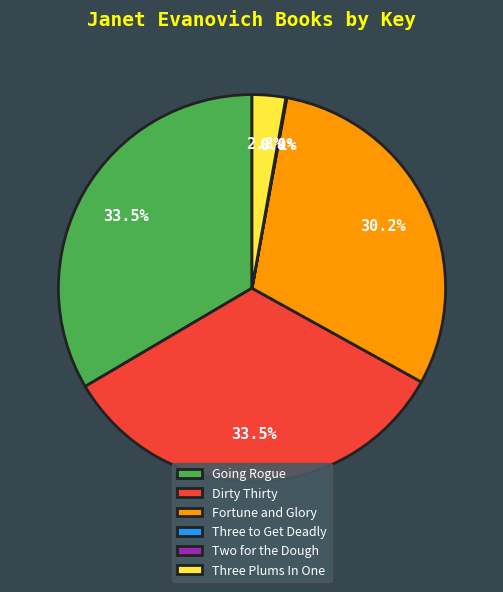

Between Three Plums In One and Going Rogue, which is larger?

Going Rogue